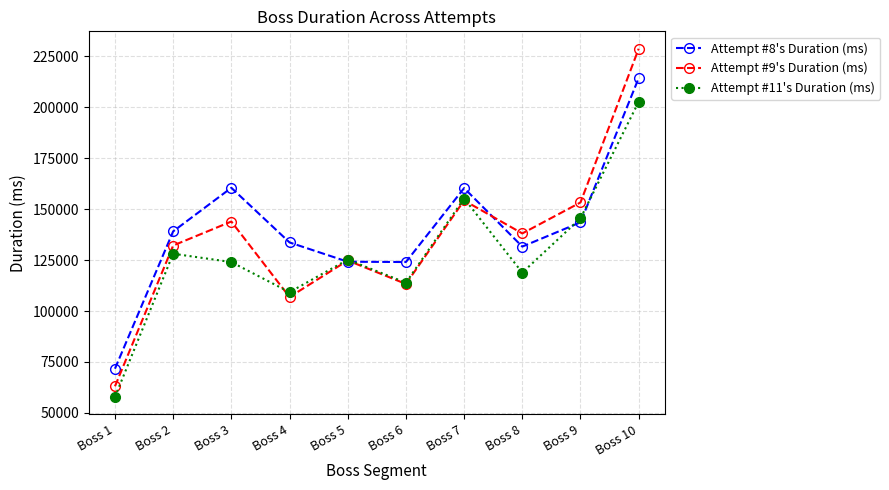

The Attempt #9's Duration (ms) series shows 274467 at Boss 7. True or false?

False